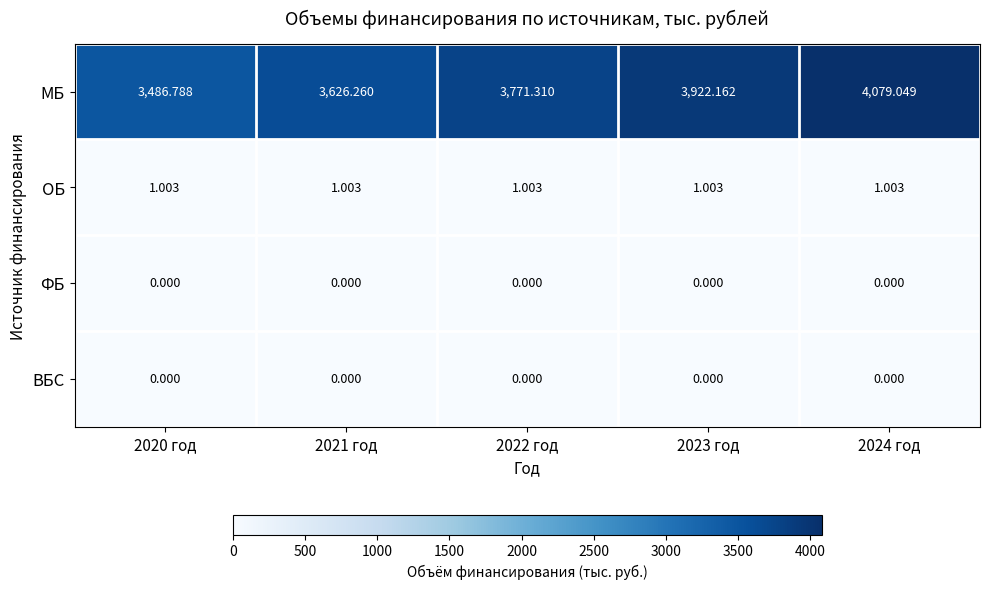

Which series has the largest total across all categories?

МБ